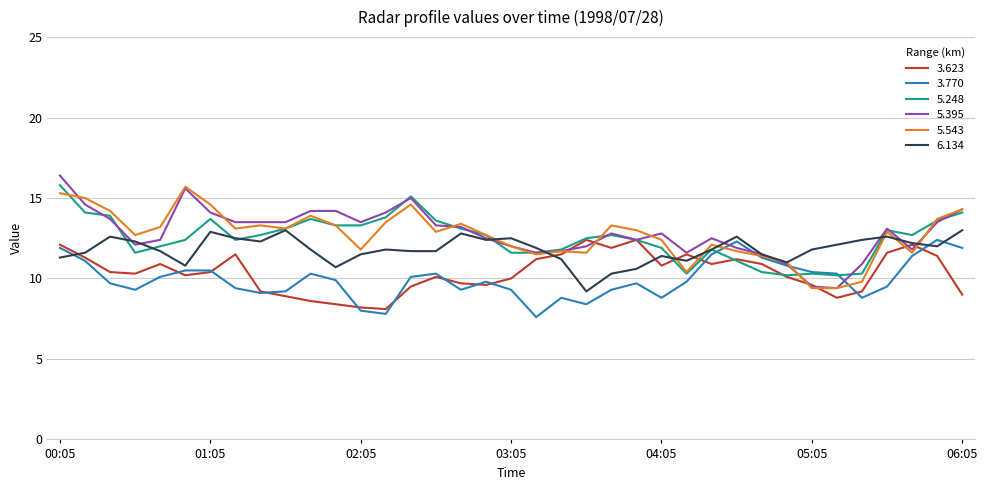

What is the sum of all 5.248 values?

462.8